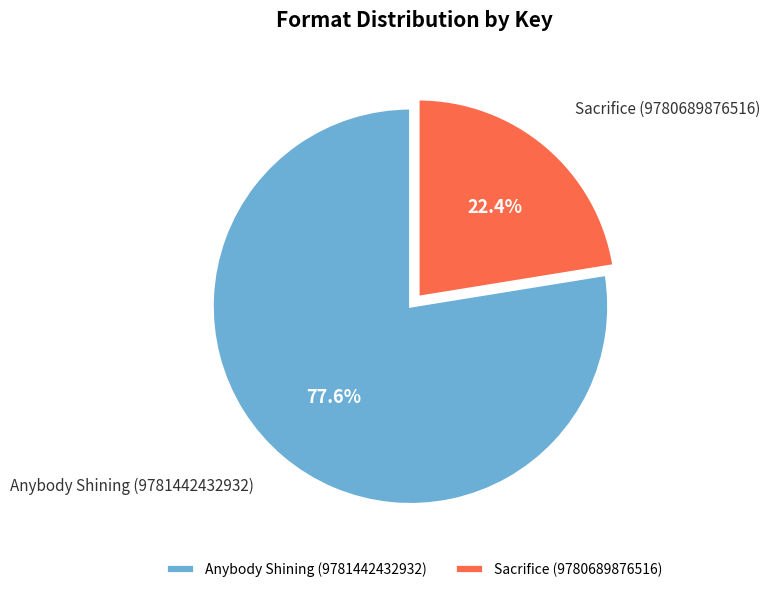

Which has a higher value, Anybody Shining (9781442432932) or Sacrifice (9780689876516)?

Anybody Shining (9781442432932)